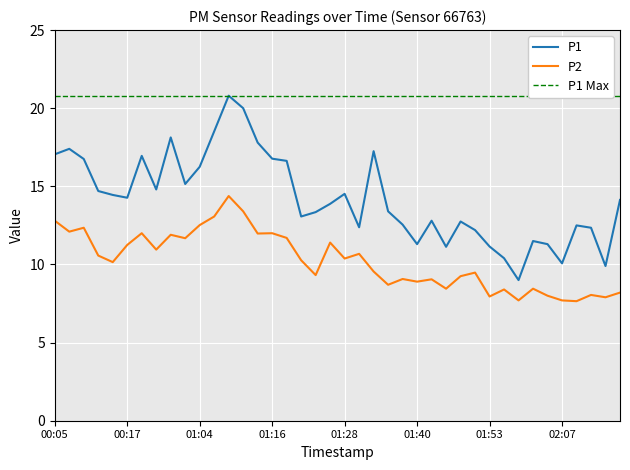

How many interior local peaks does the P1 series have?

10